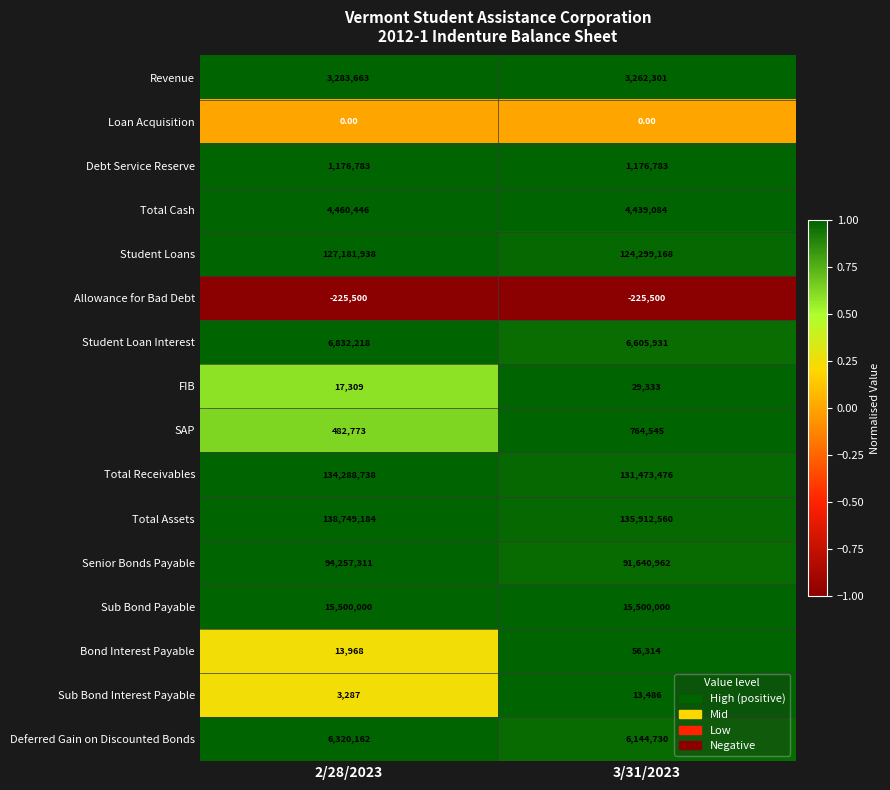

Count the number of categories in the chart.

2